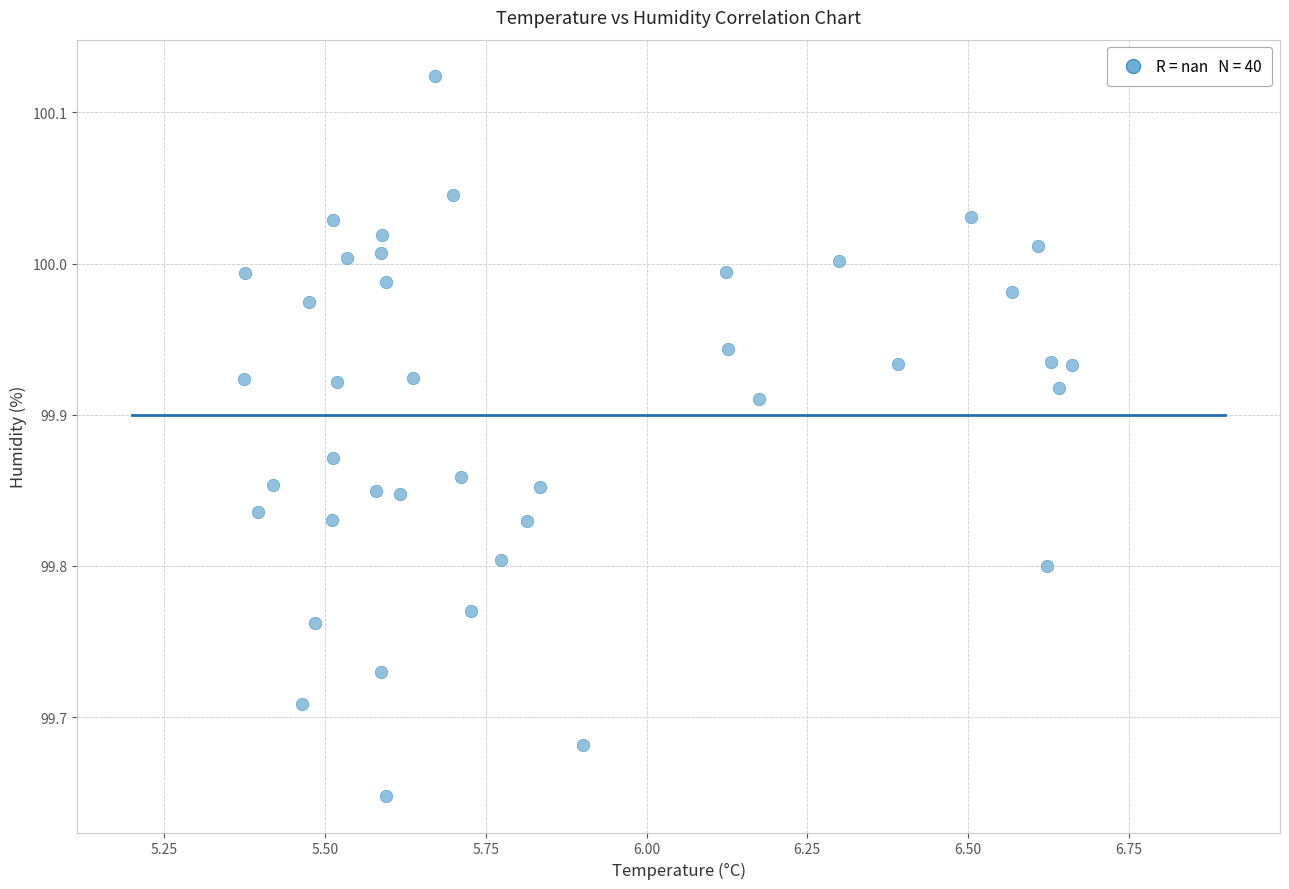

What is the range of X values (max minus min)?

1.3